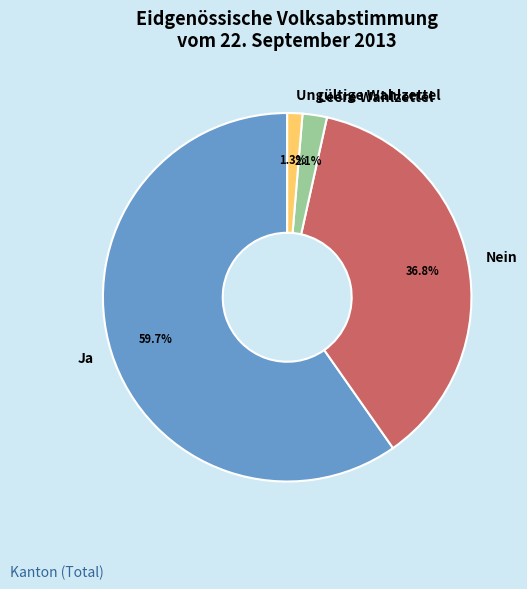

Rank the categories by value from highest to lowest.

Ja, Nein, Leere Wahlzettel, Ungültige Wahlzettel